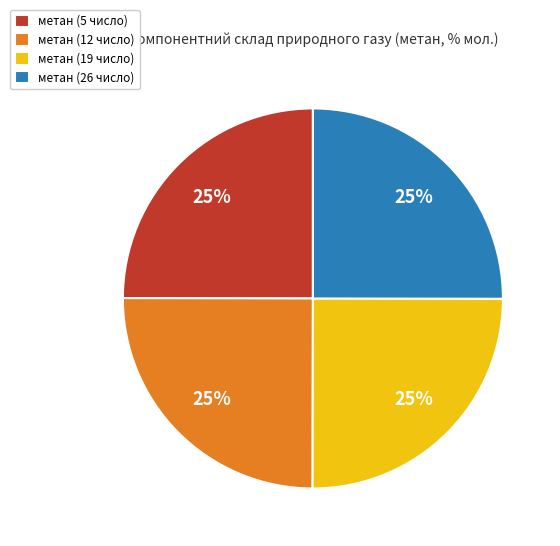

Does метан (12 число) account for over 50% of the chart?

No